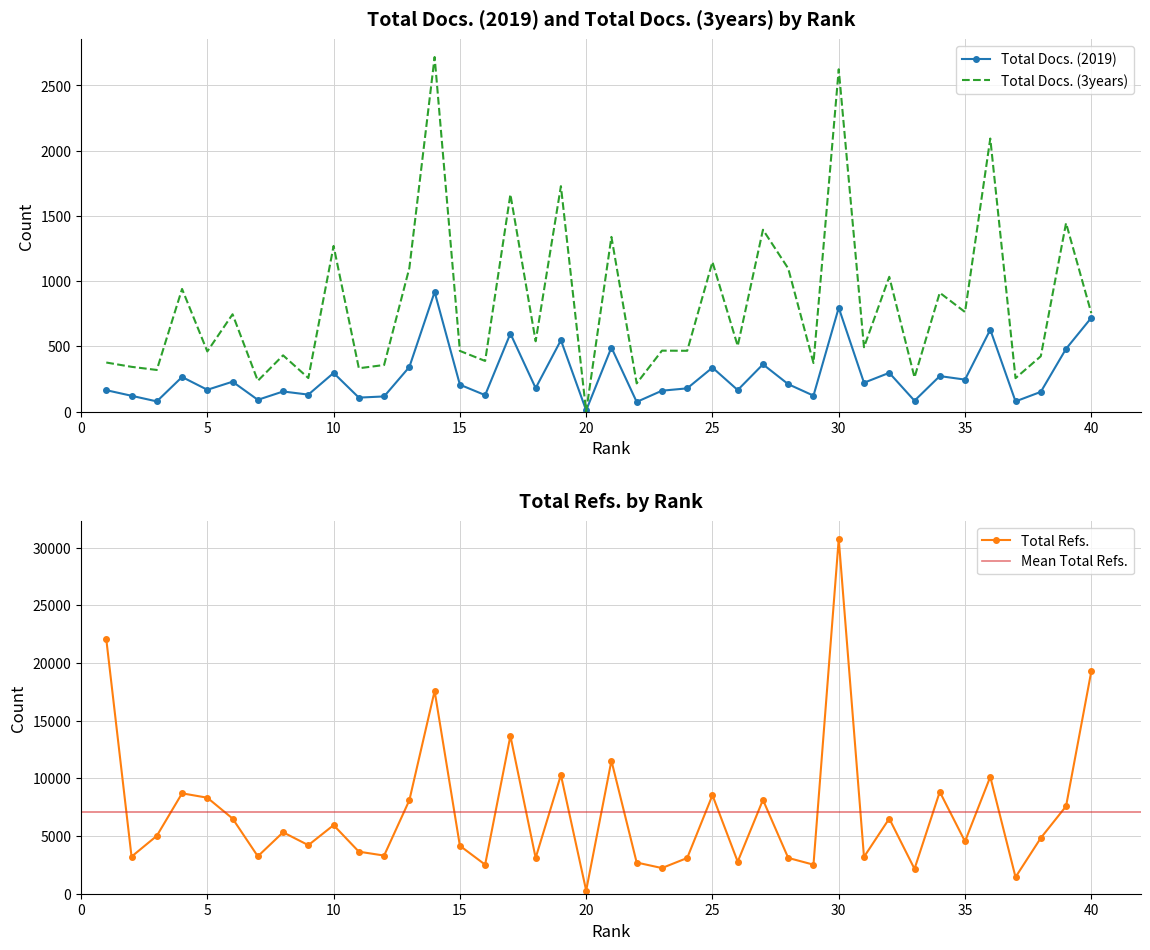

Reading left to right, transcribe all the data shown in this chart.

Total Docs. (2019): 164	121	78	265	167	229	90	154	130	296	107	116	342	917	206	126	598	180	547	9	491	74	160	178	337	165	362	210	122	796	221	297	83	272	245	628	78	151	481	719
Total Docs. (3years): 376	343	319	940	461	746	236	431	257	1270	332	357	1101	2718	465	388	1665	539	1728	0	1339	216	467	466	1147	503	1394	1097	372	2624	493	1033	262	911	763	2093	256	424	1445	755
Total Refs.: 22068	3215	5017	8704	8324	6519	3243	5326	4210	5946	3645	3308	8108	17578	4158	2519	13685	3105	10293	274	11534	2704	2225	3098	8544	2776	8138	3104	2518	30750	3188	6514	2154	8835	4534	10134	1439	4832	7584	19280